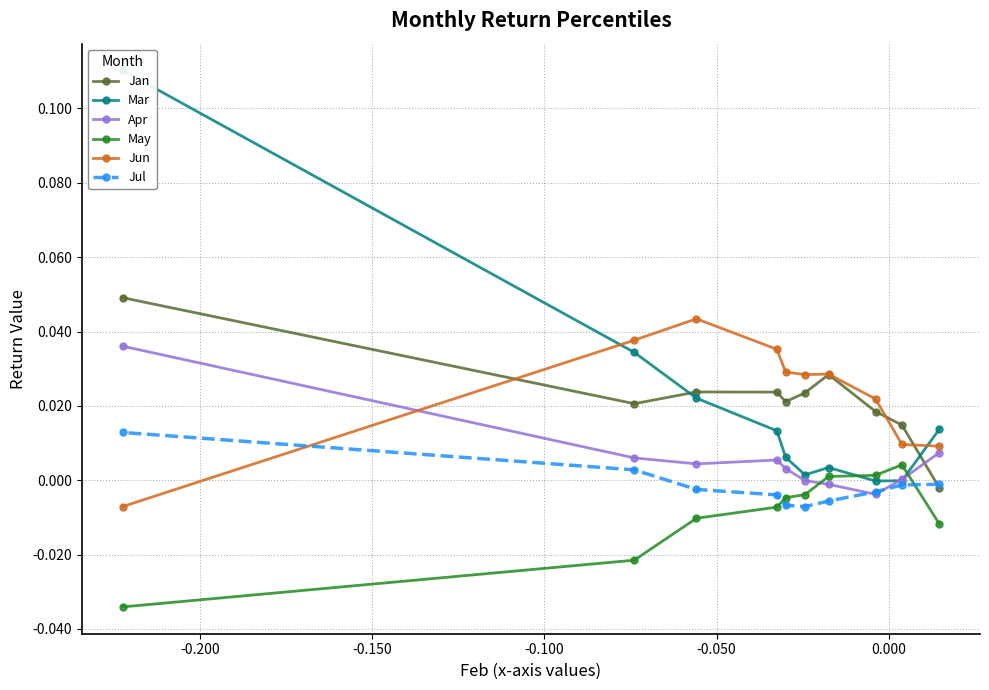

True or false: Apr has more than 0 points higher than both neighbors.

True